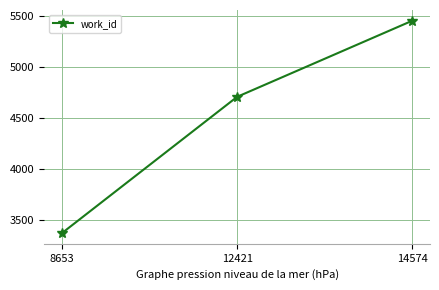

Does the chart have visible grid lines?

Yes